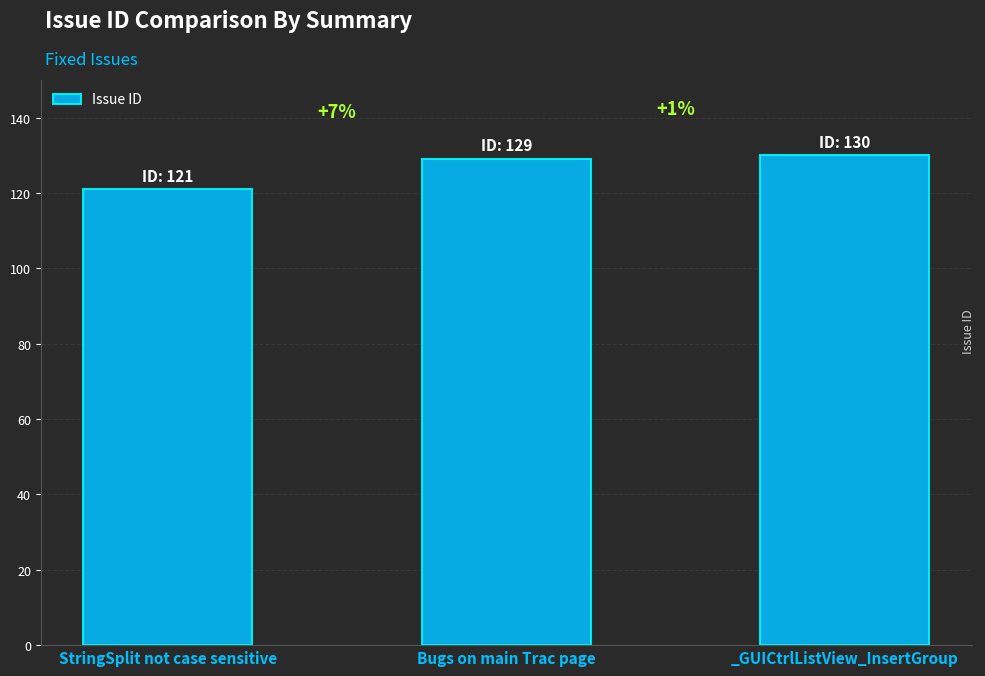

How many bars are there in total?

3